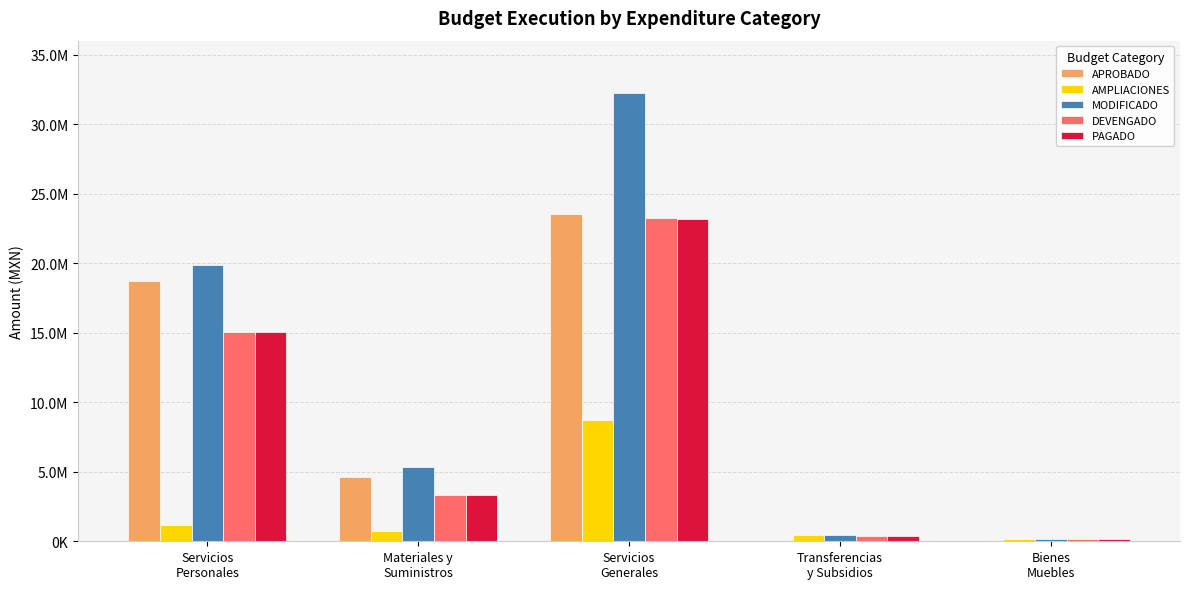

Are the bars horizontal?

No